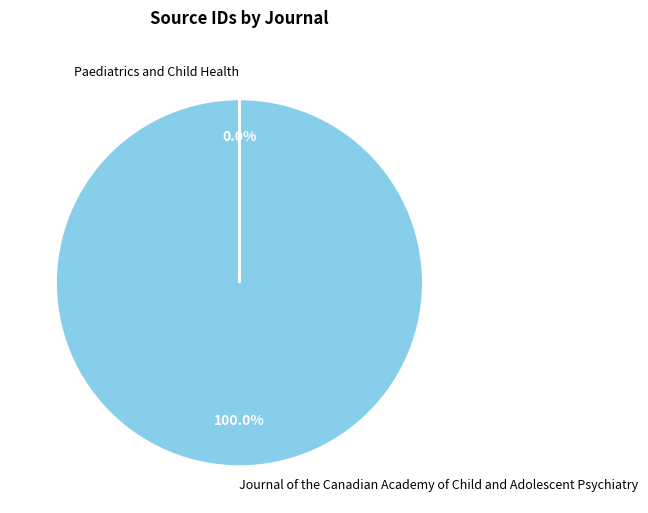

Which slice is the largest?

Journal of the Canadian Academy of Child and Adolescent Psychiatry